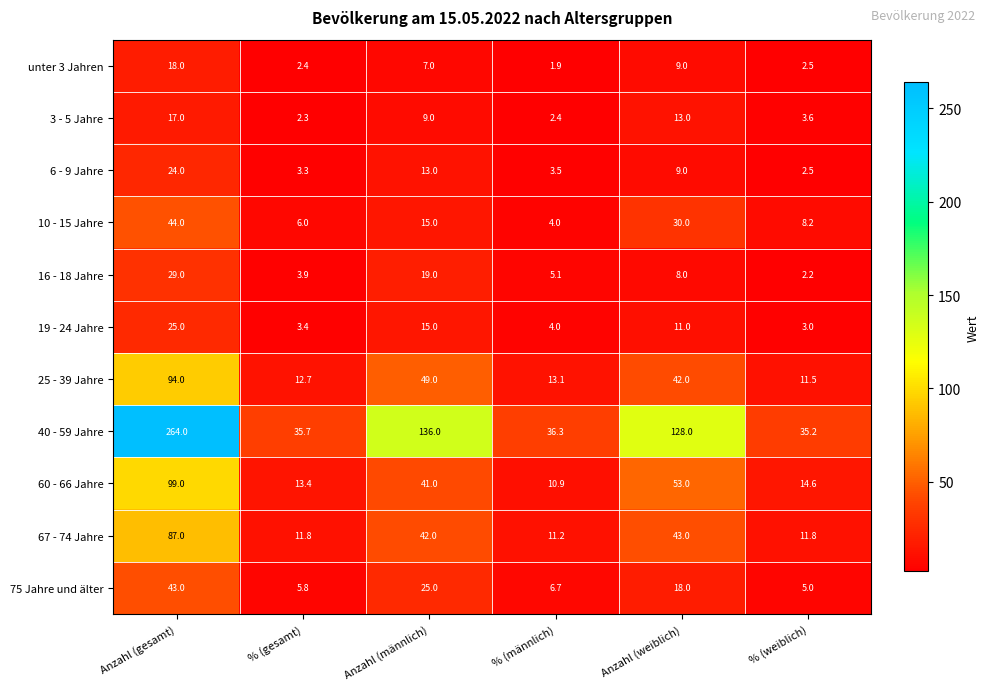

What is the spread (max minus min) of values at Anzahl (weiblich)?

120.0